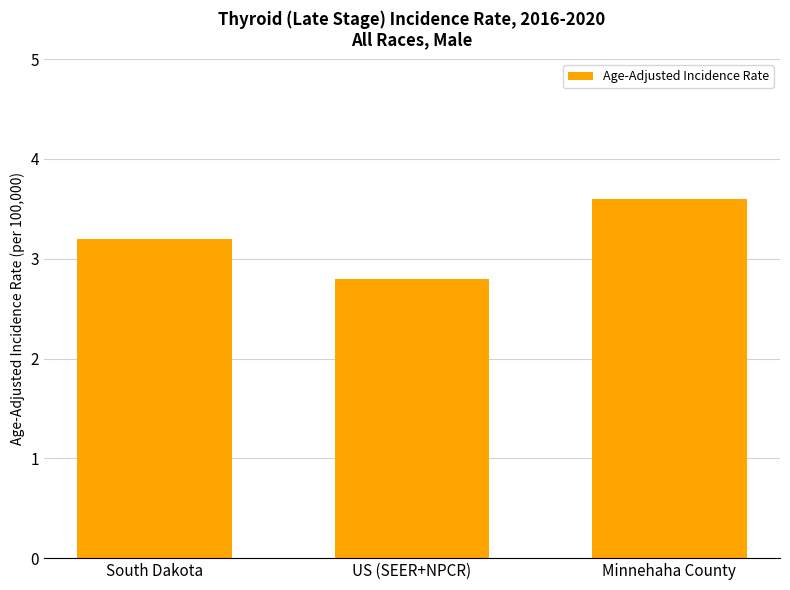

Where does the data first go above 3?

South Dakota